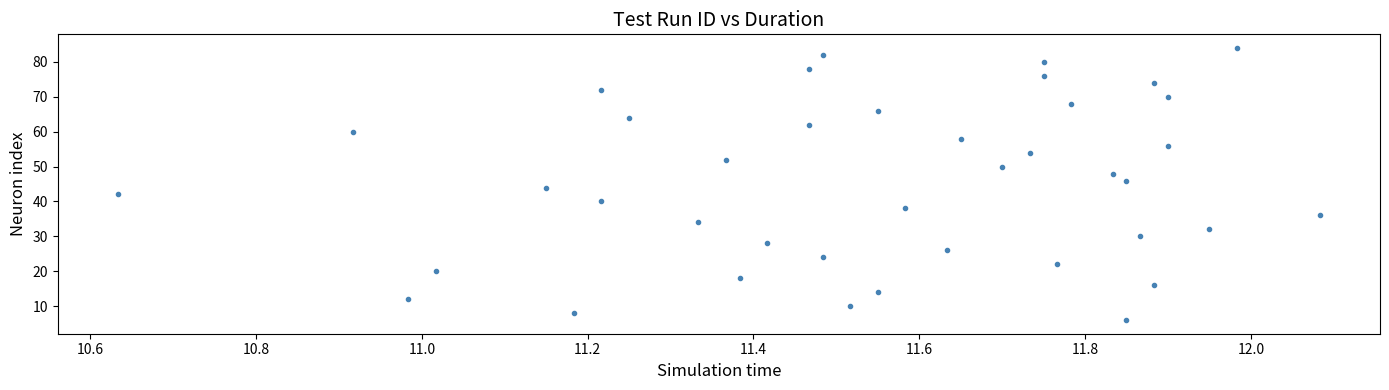

What is the range of Y values (max minus min)?

78